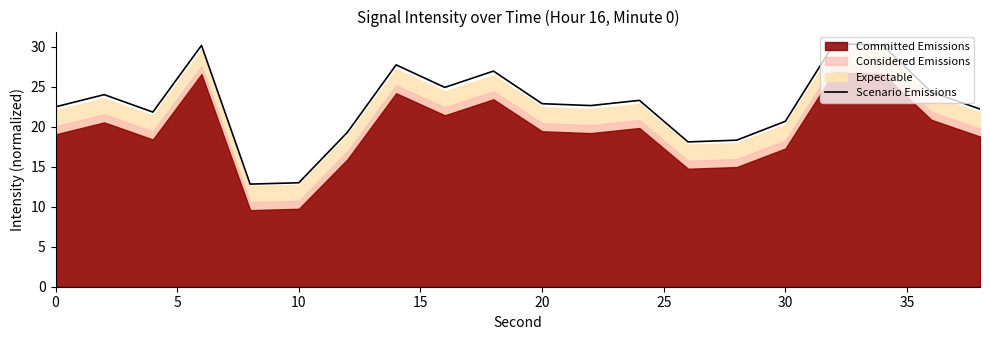

What is the value of the 4th point from the left?

30.2